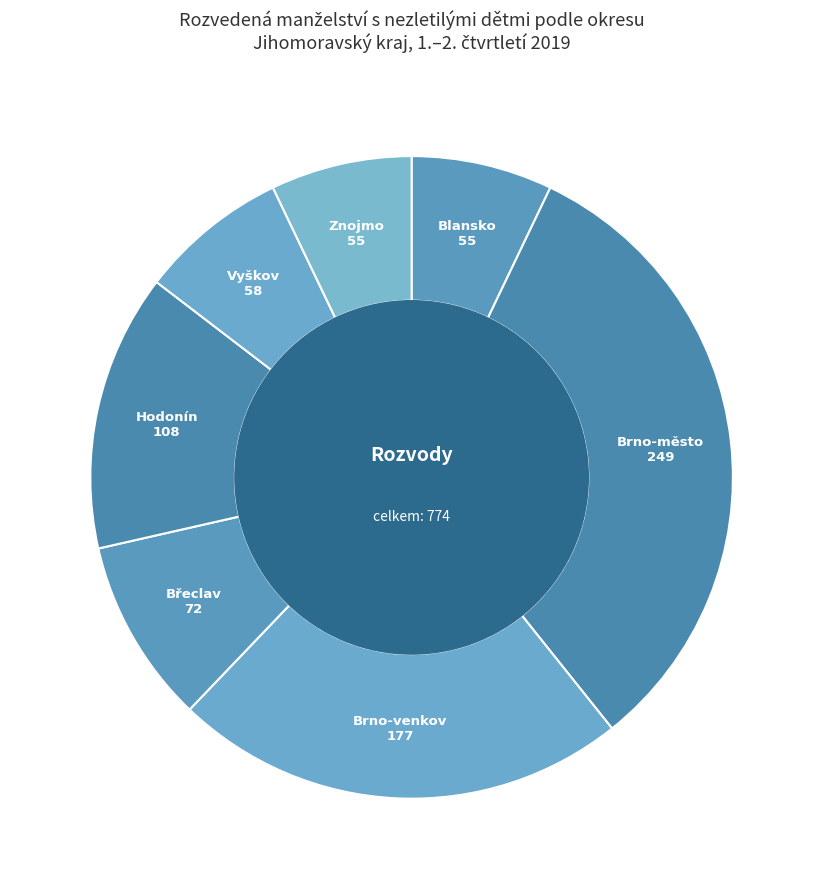

How many segments does this pie chart have?

7